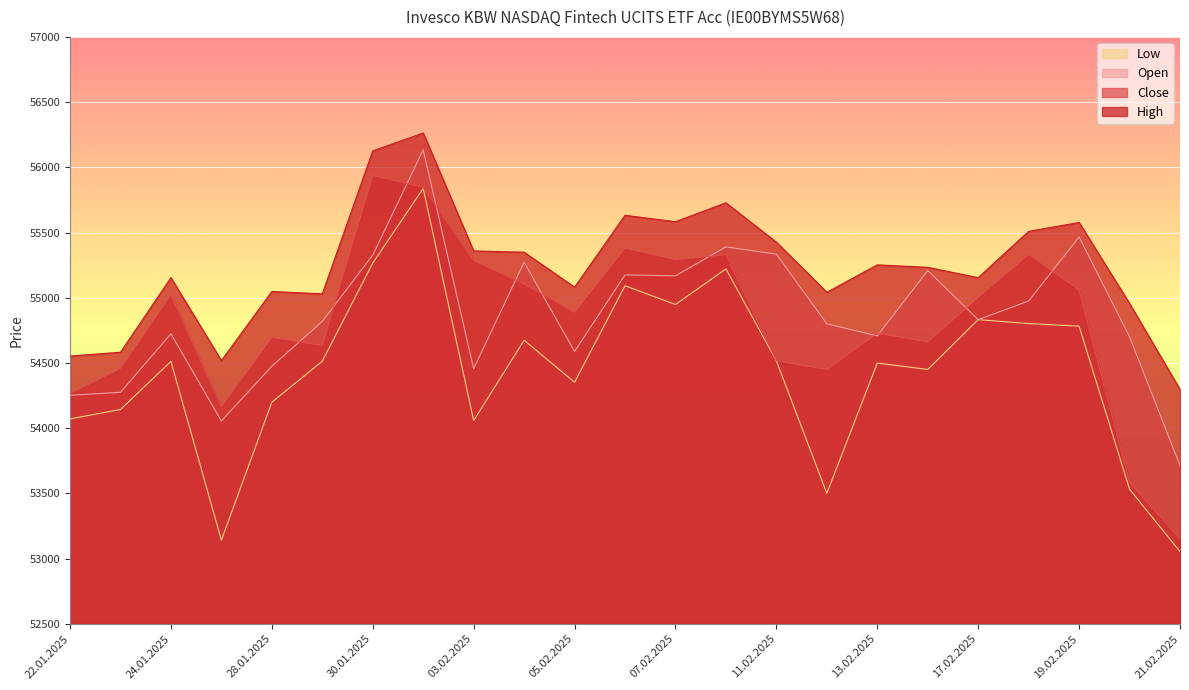

The Open series shows 53713 at 21.02.2025. True or false?

True